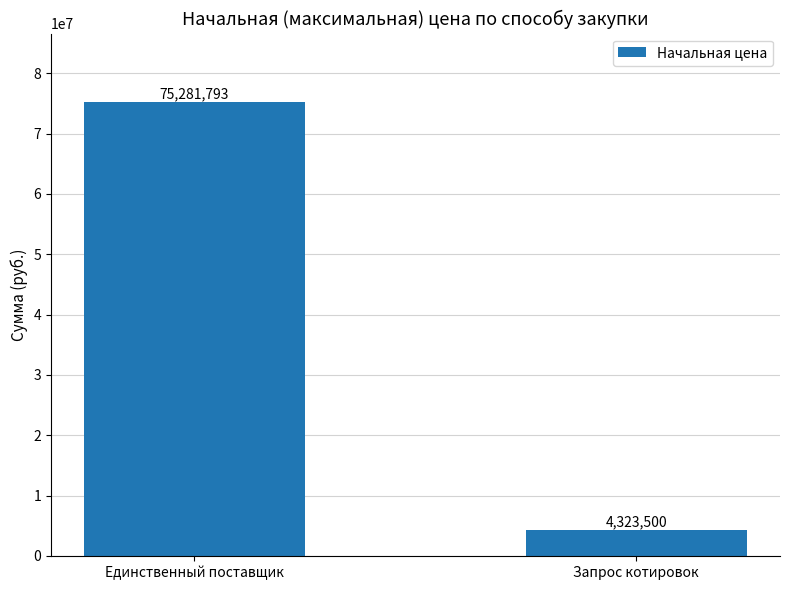

What is the smallest value displayed?

4323500